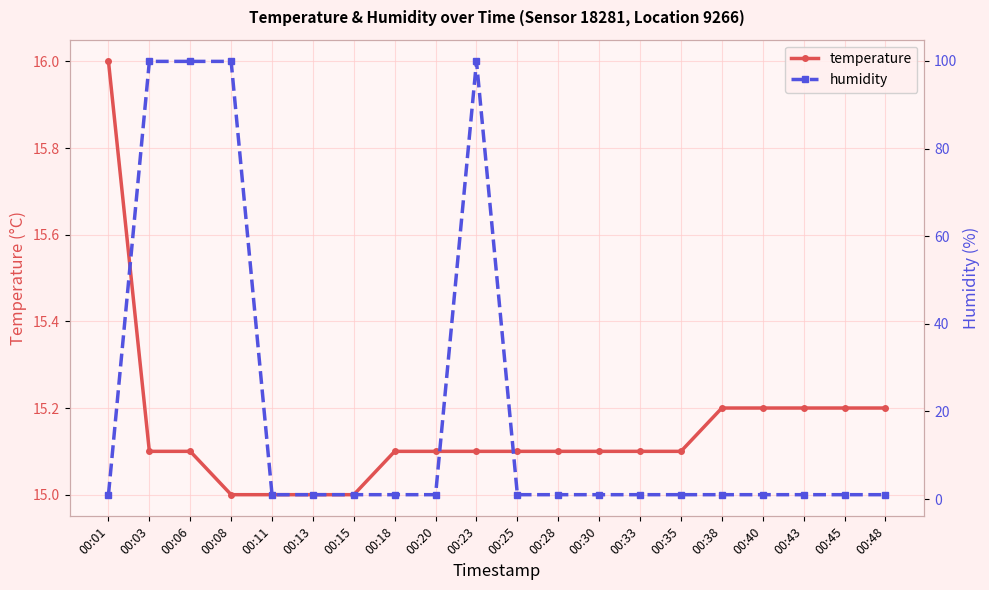

At how many categories does at least one series exceed 21?

4